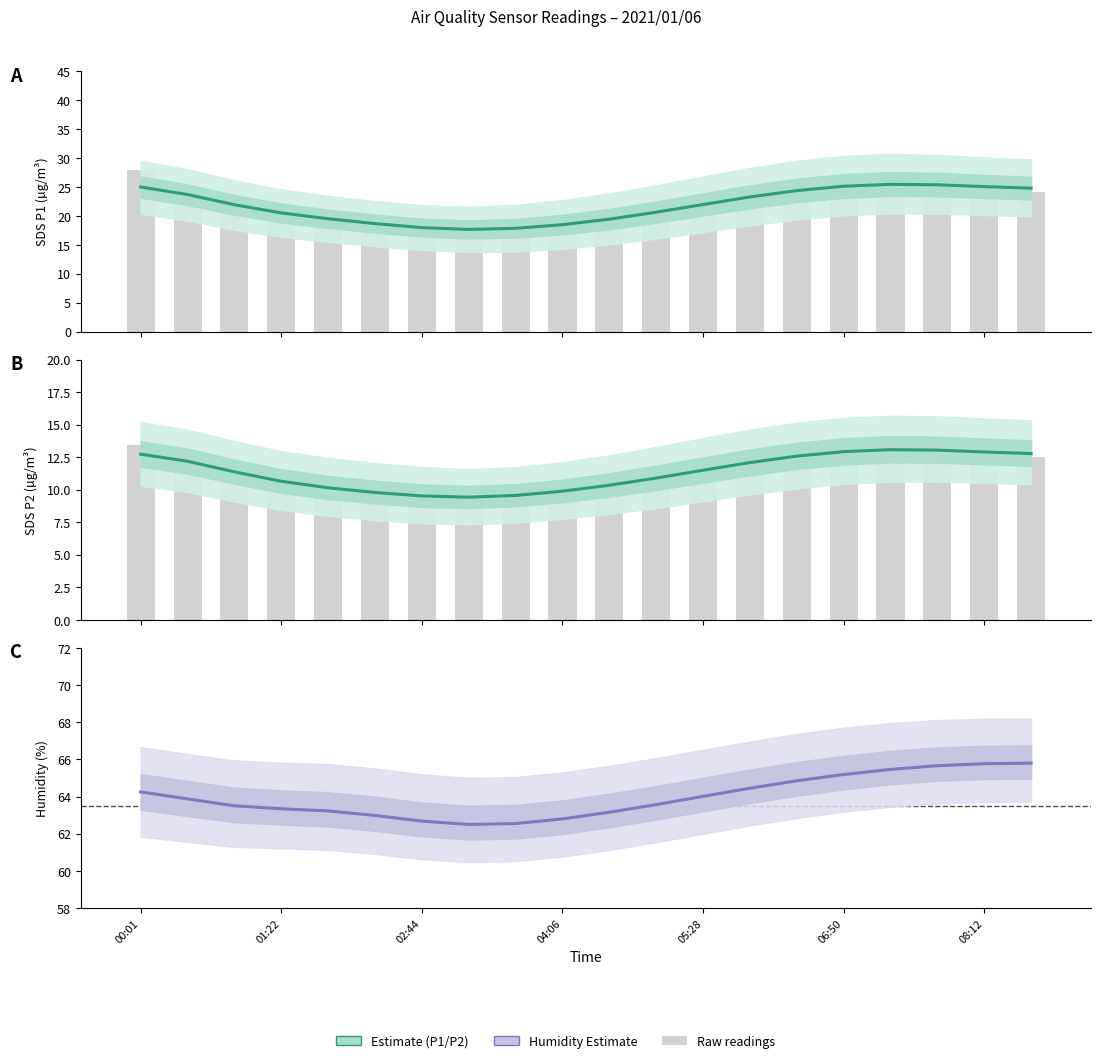

How many values in the Humidity series are below 63?

5